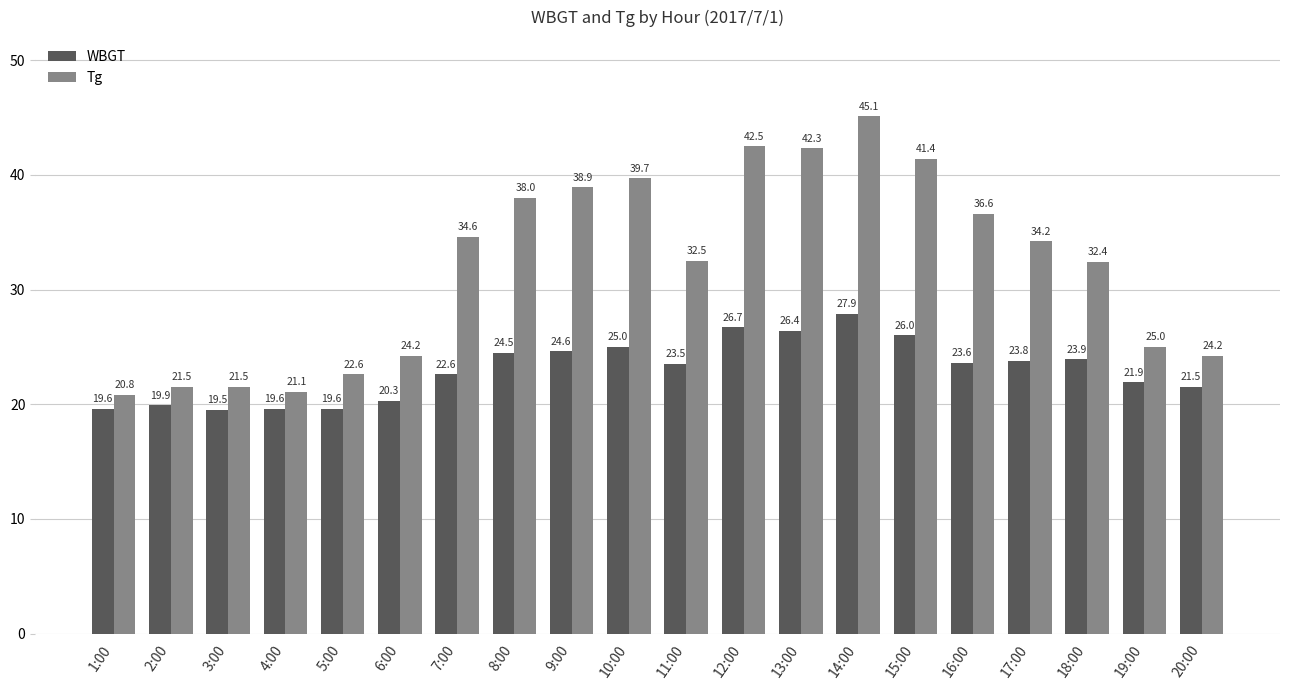

Is it true that WBGT equals 23.8 at 17:00?

True